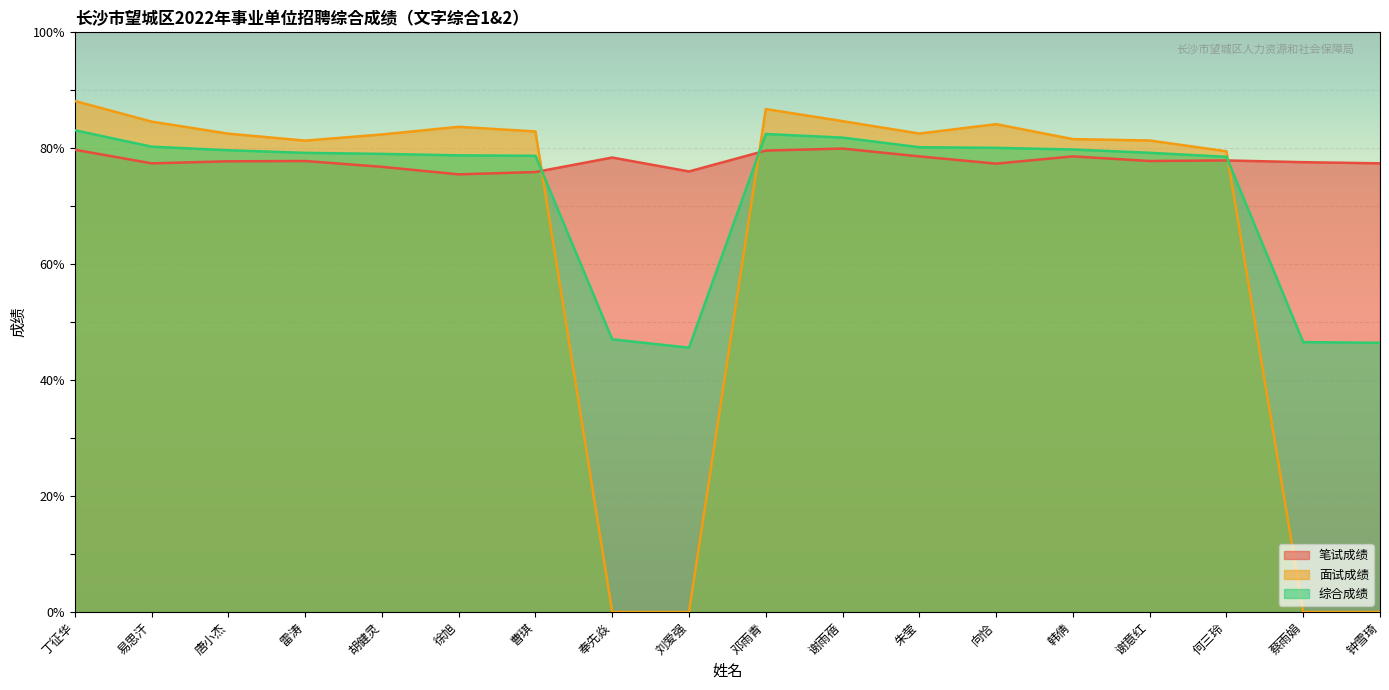

What is the difference between the 笔试成绩 values at 钟雪琦 and 谢意红?

0.4